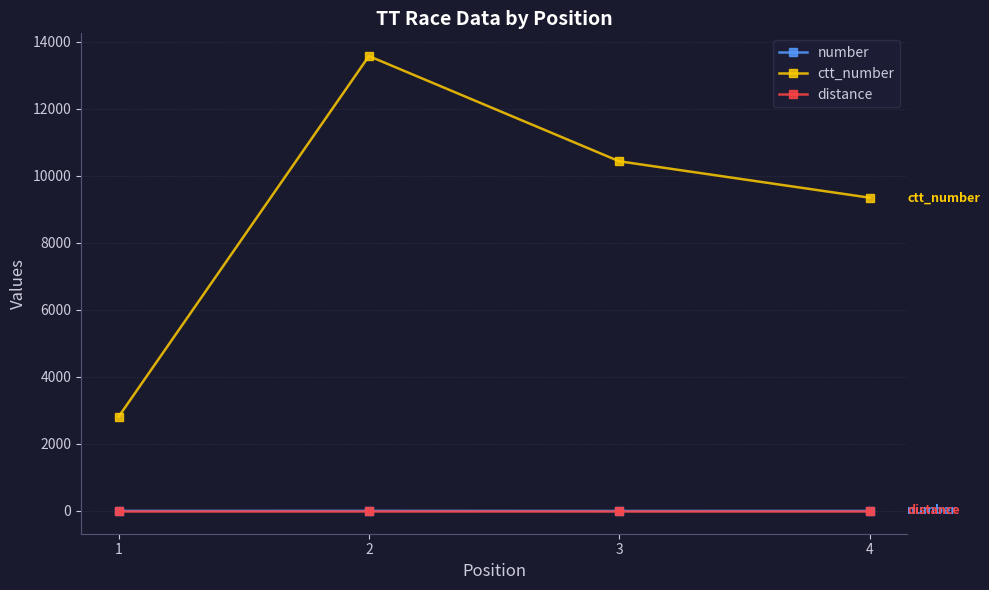

What is the minimum value for ctt_number?

2811